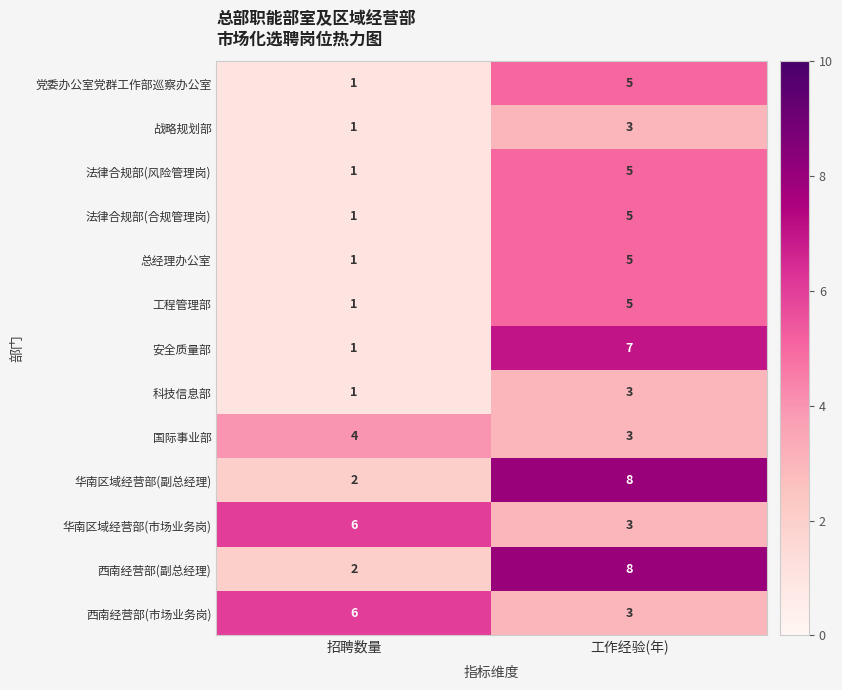

At which category is the sum across all series the highest?

工作经验(年)